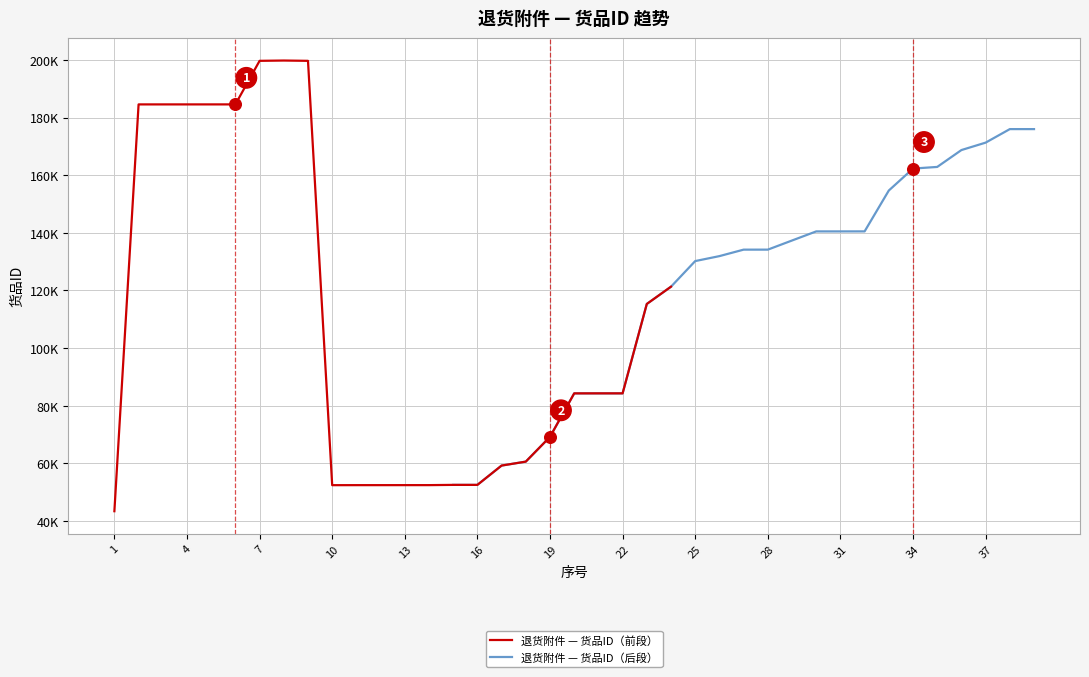

What is the change in value from 9 to 37?

-28388